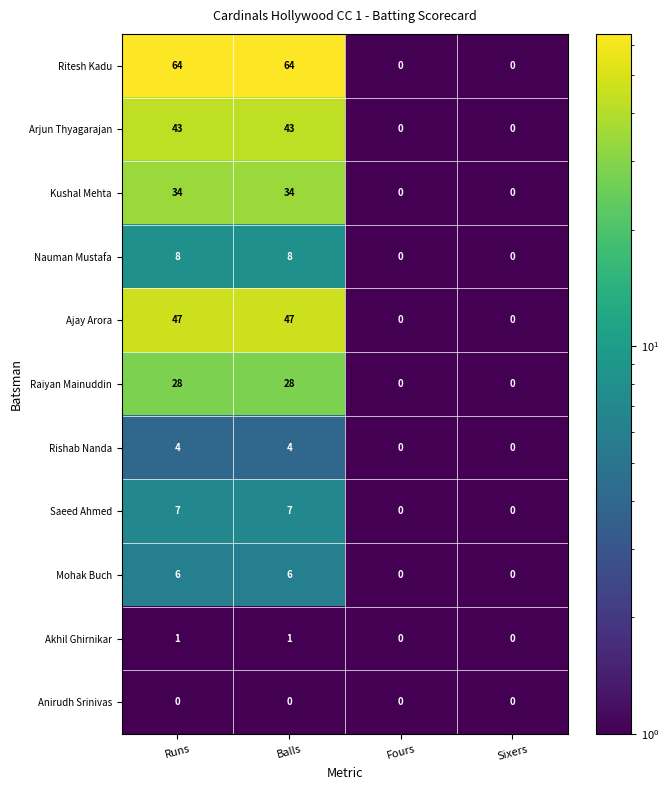

What is the maximum value shown in the chart?

64